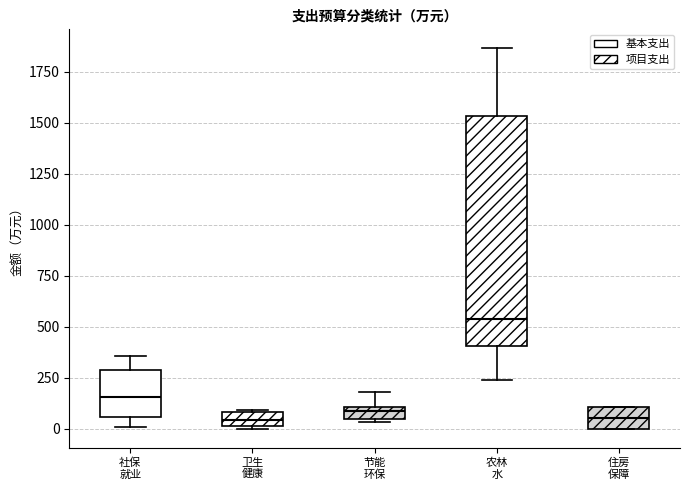

Which box is the tallest, from its lower edge to its upper edge?

农林 水